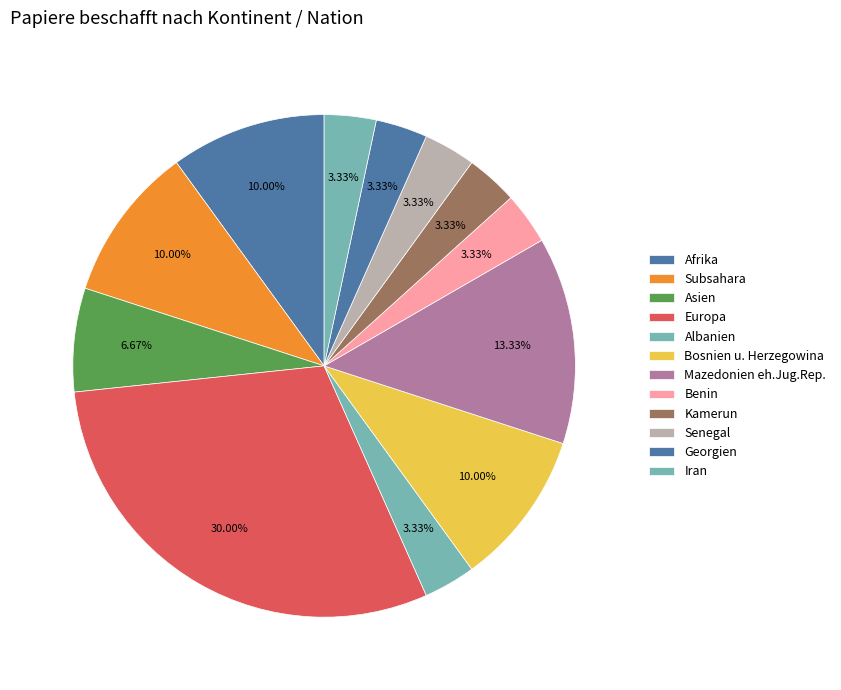

Is it true that Afrika is 10% of the pie?

True